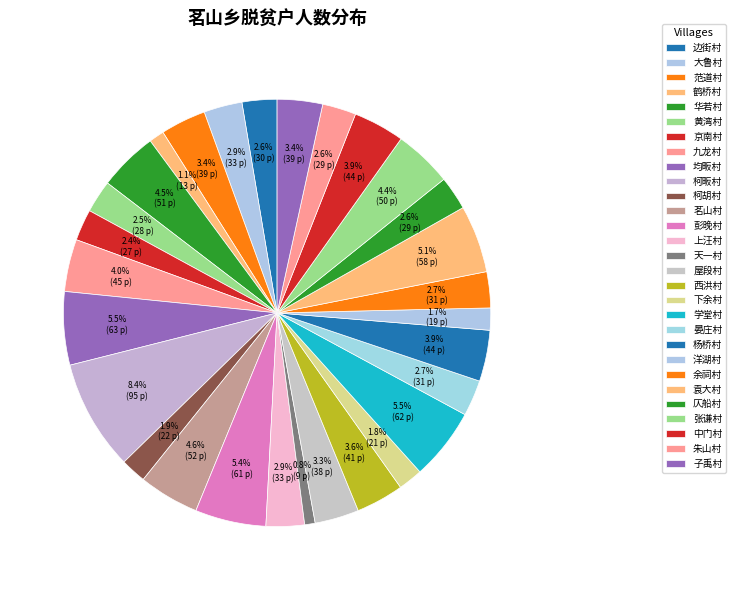

To the nearest percent, what portion does 柯胡村 represent?

2%